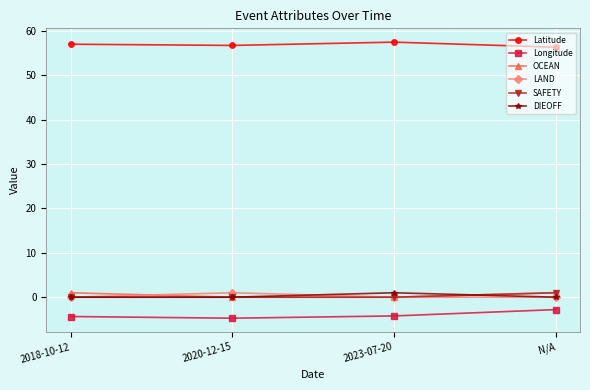

Is the value of Latitude at 2023-07-20 greater than the value of SAFETY at 2023-07-20?

Yes